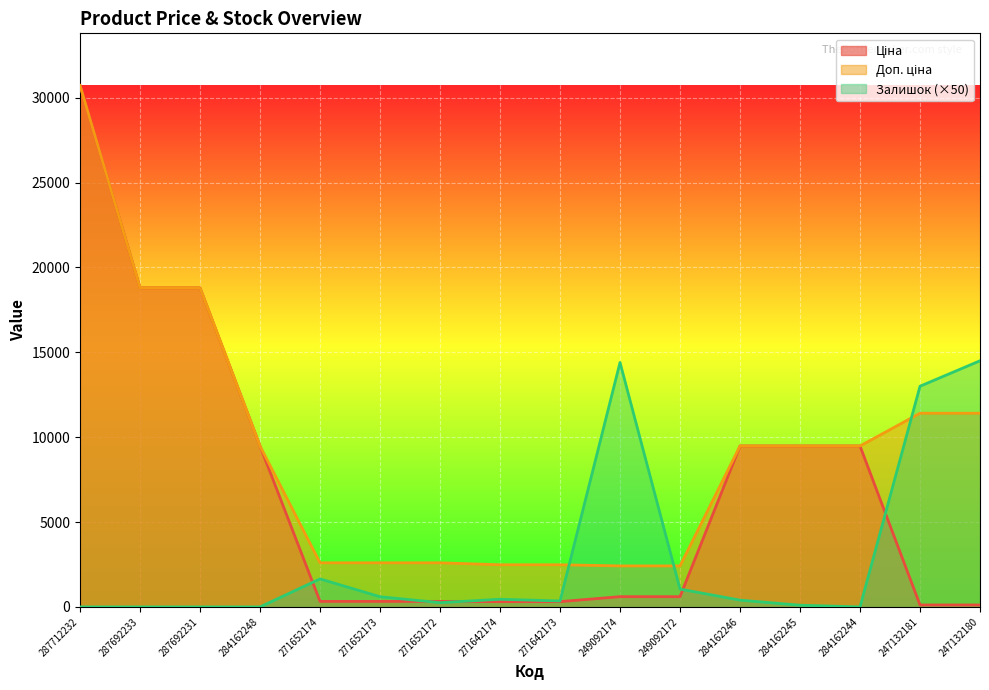

How many times do Доп. ціна and Залишок cross each other?

3